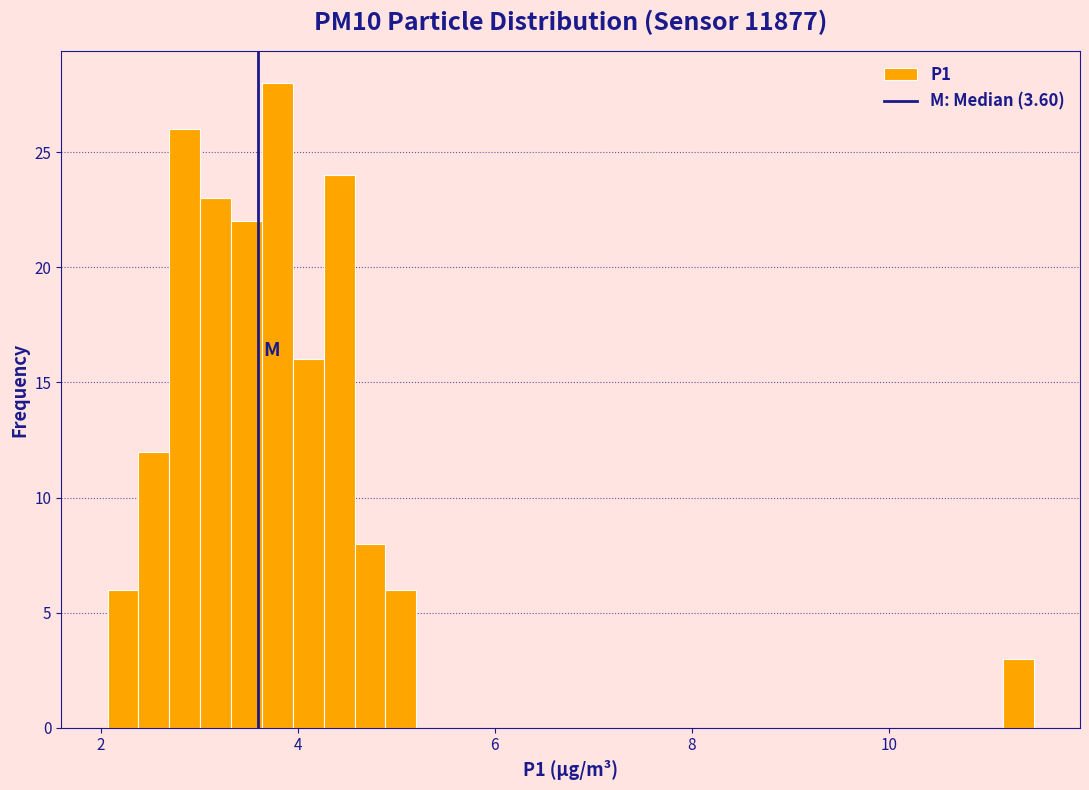

Around what value on the x-axis is the tallest bar? Give the approximate position of its centre, as read against the axis.

3.8